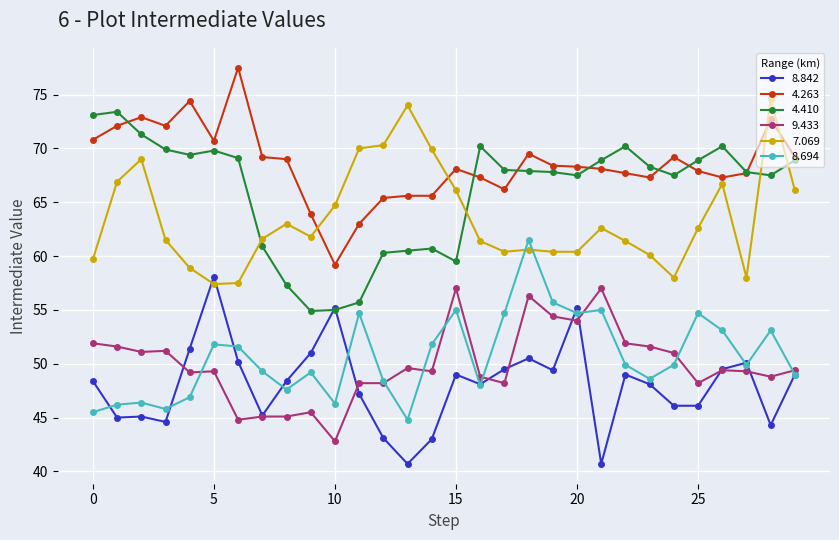

True or false: 8.694 and 4.263 intersect in this chart.

False